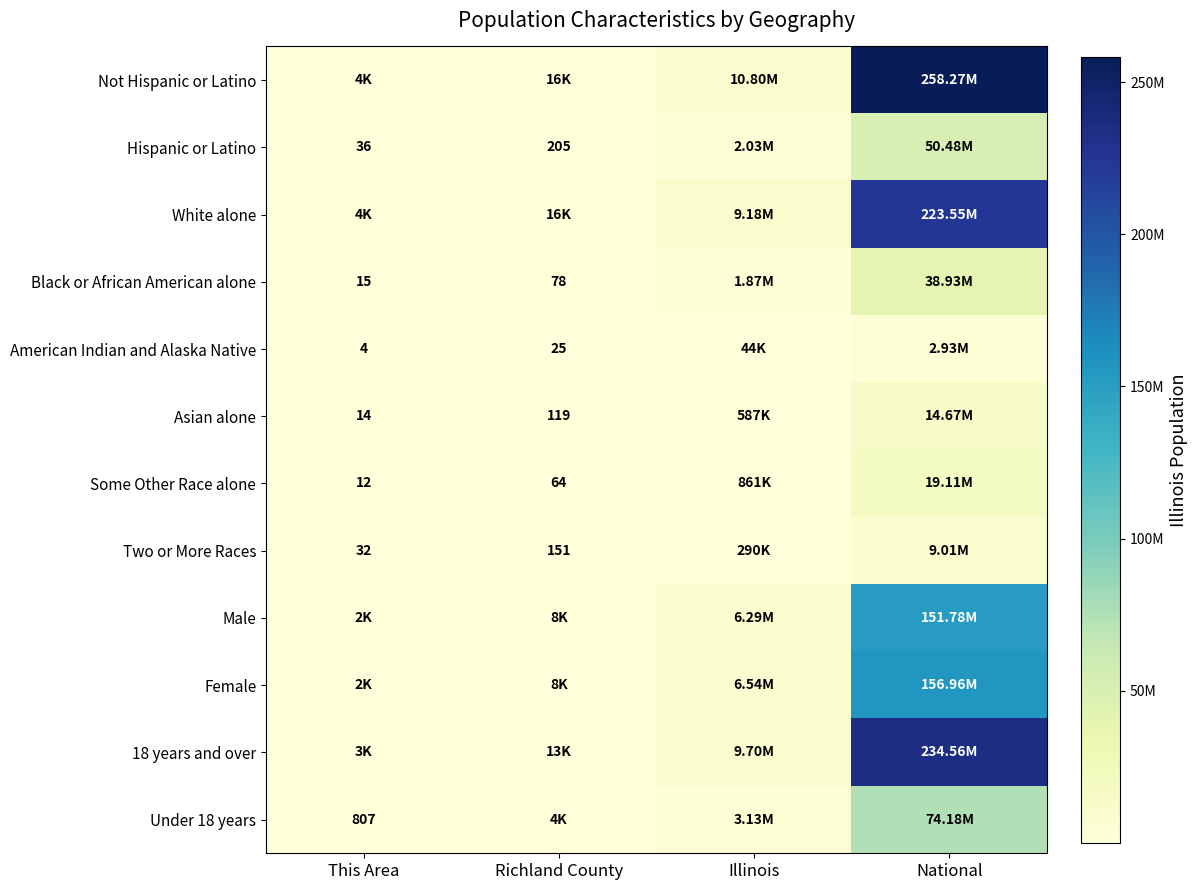

Is the value of Some Other Race alone at This Area greater than the value of American Indian and Alaska Native at This Area?

Yes